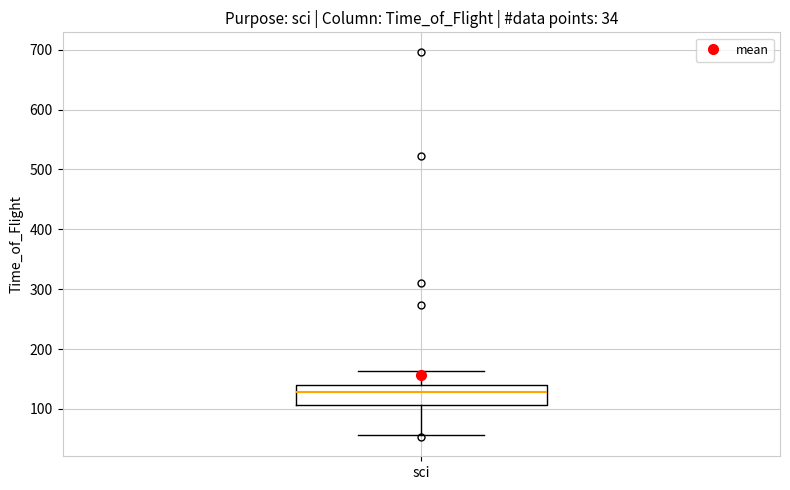

Transcribe this box plot: give where the median line is, the range the box spans, and where the two whiskers end, as read against the y-axis. The values are not printed on the chart, so give them approximately, as read against the axis.

median 130, box 110 to 140, whiskers 60 to 160